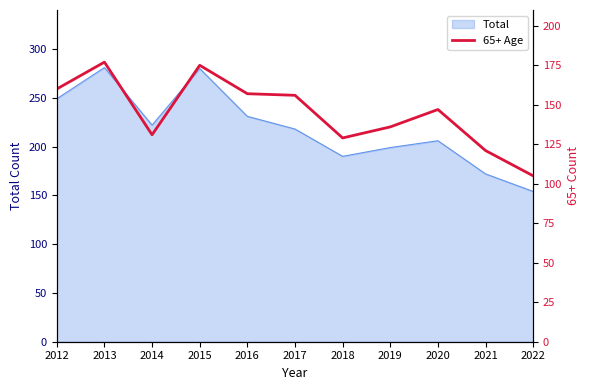

At which category does the chart reach its peak across all series?

2013